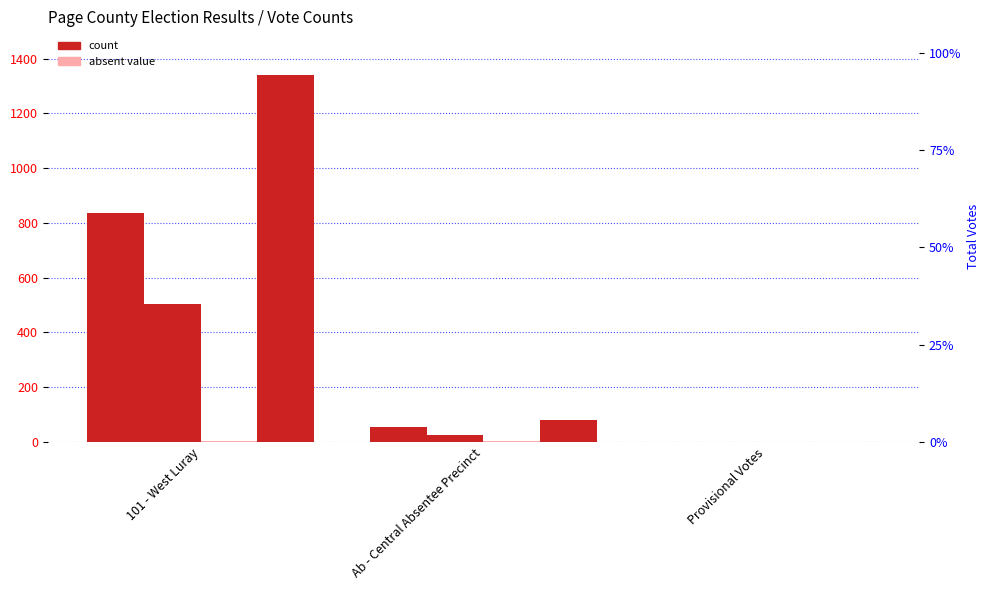

How many data points in All Others are less than 1?

1